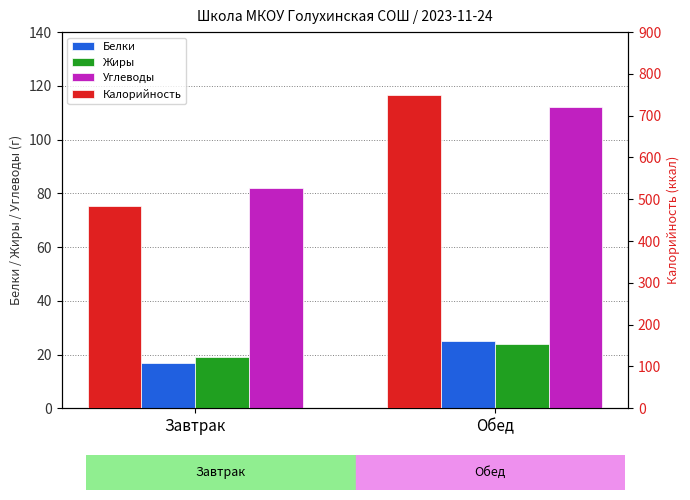

At which category is the sum across all series the highest?

Обед